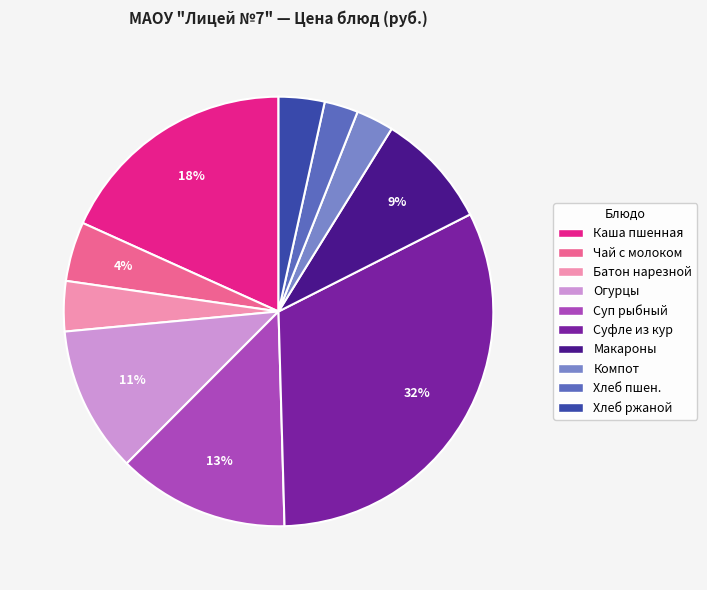

To the nearest percent, what is the difference between the largest and smallest slice percentages?

29%